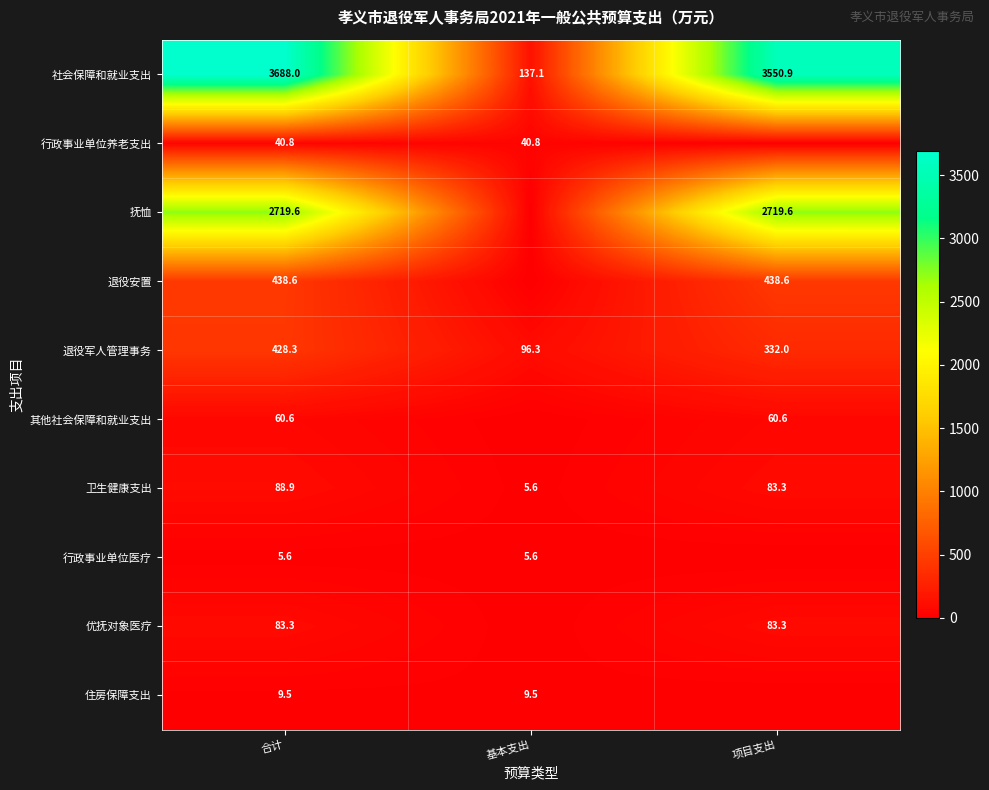

Rank the series at 合计 from lowest to highest value.

行政事业单位医疗, 住房保障支出, 行政事业单位养老支出, 其他社会保障和就业支出, 优抚对象医疗, 卫生健康支出, 退役军人管理事务, 退役安置, 抚恤, 社会保障和就业支出